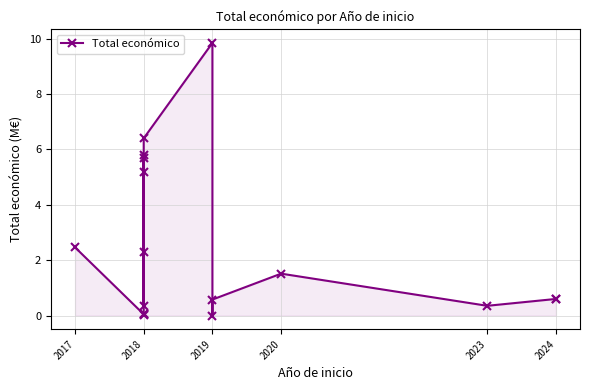

Does the chart display data point markers on the line(s)?

Yes